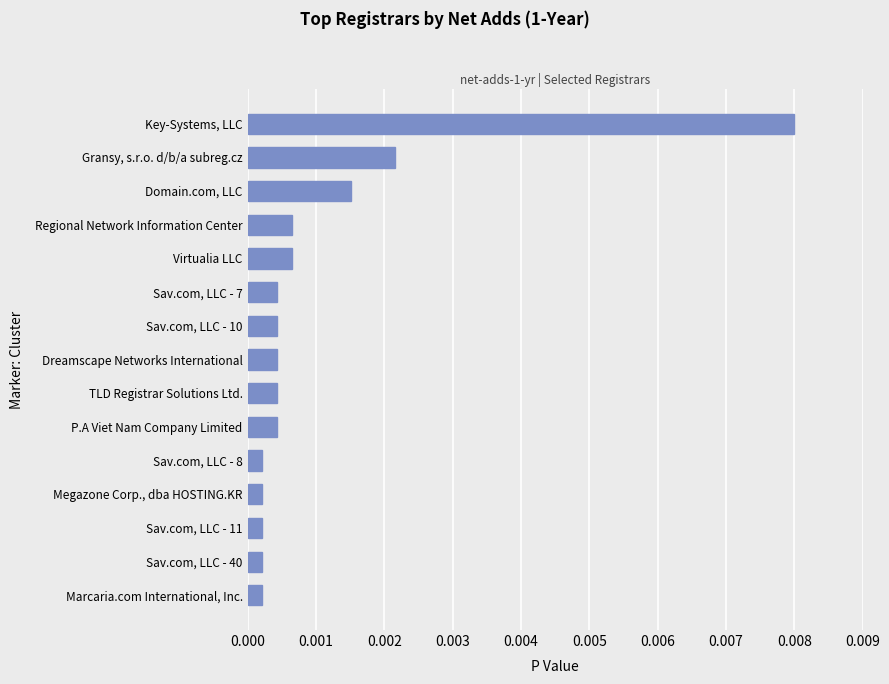

At which category does the chart reach its peak across all series?

Key-Systems, LLC